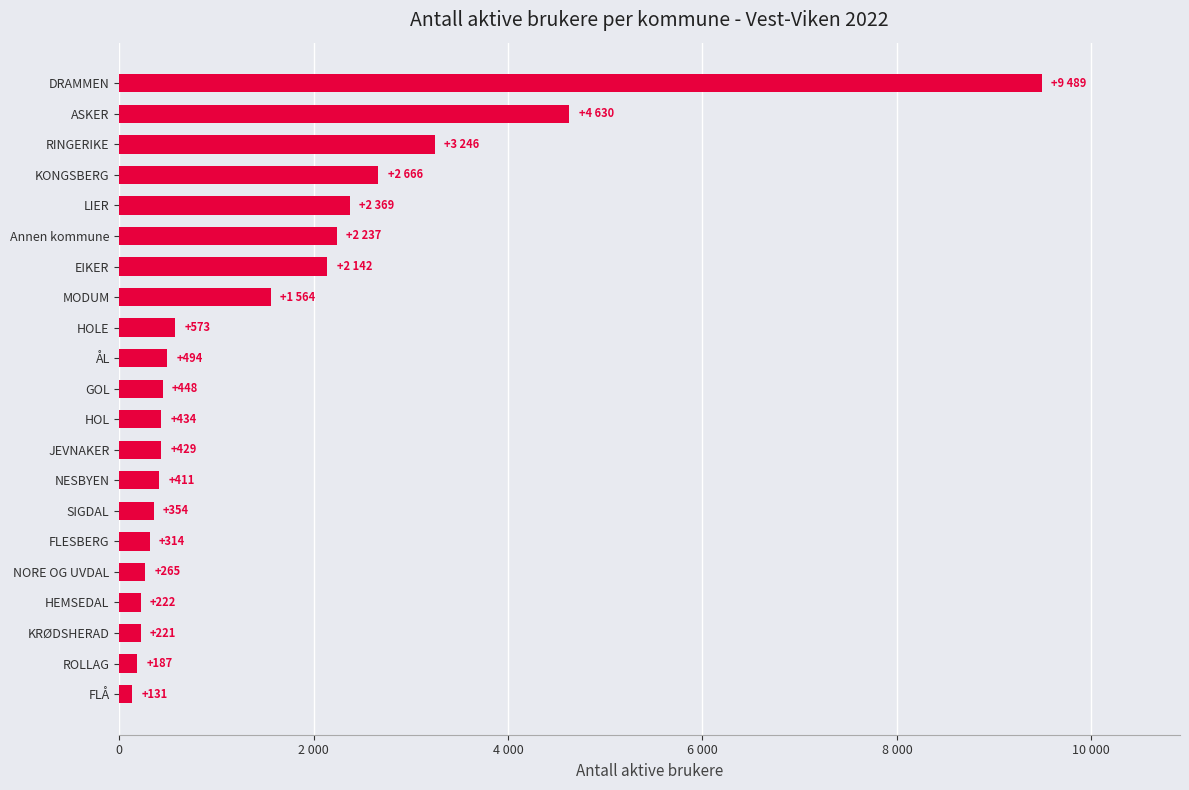

Rank the categories by value from highest to lowest.

DRAMMEN, ASKER, RINGERIKE, KONGSBERG, LIER, Annen kommune, EIKER, MODUM, HOLE, ÅL, GOL, HOL, JEVNAKER, NESBYEN, SIGDAL, FLESBERG, NORE OG UVDAL, HEMSEDAL, KRØDSHERAD, ROLLAG, FLÅ